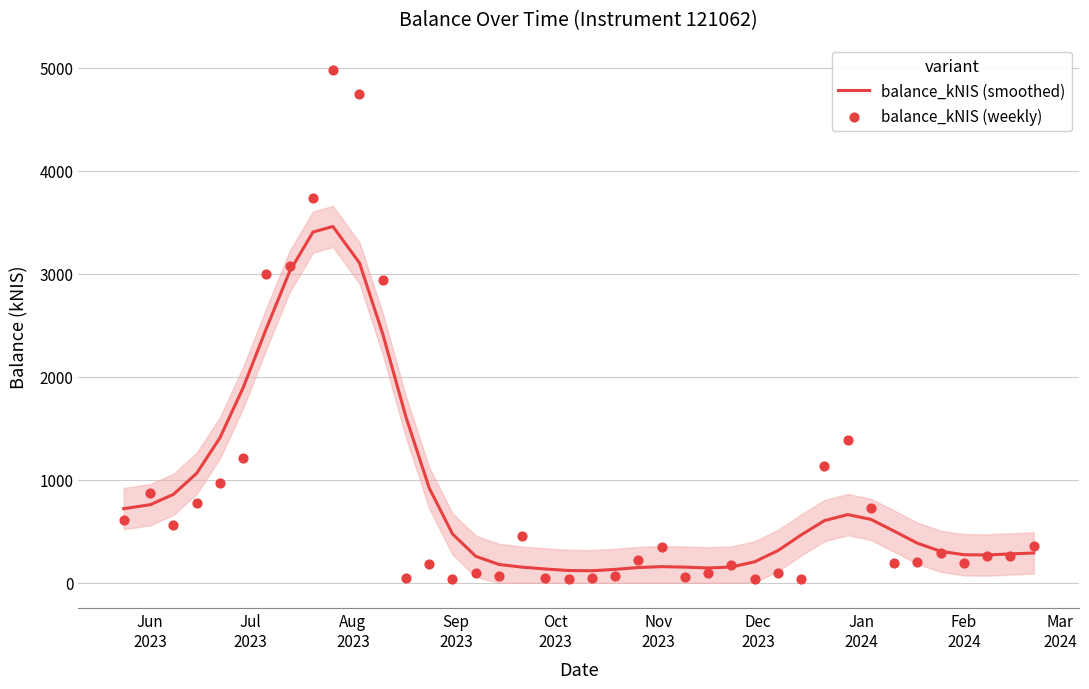

Which series has the largest Y range (max minus min)?

balance_kNIS (weekly)